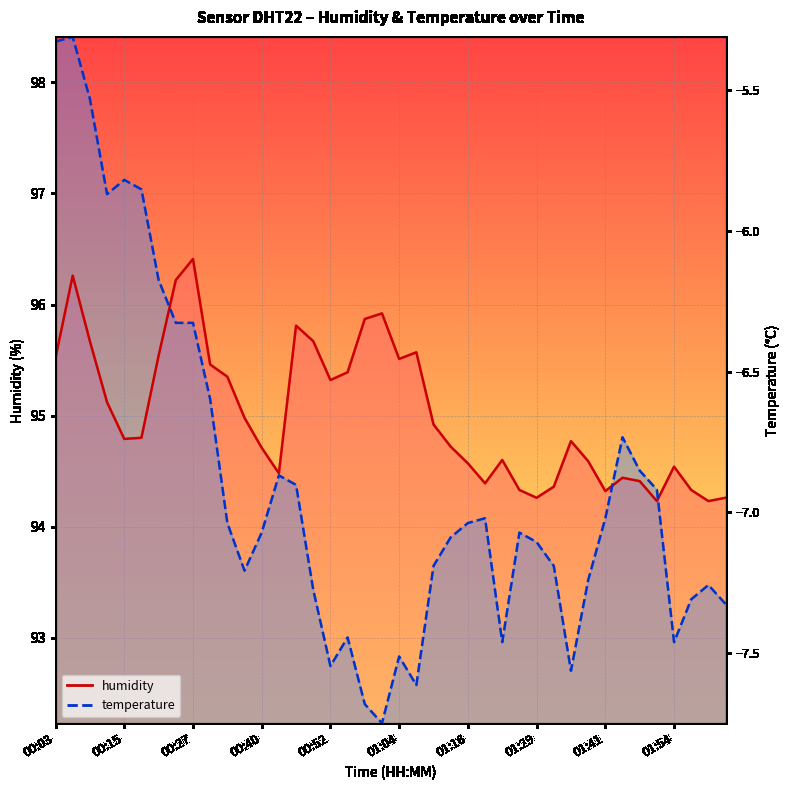

What is the spread (max minus min) of values at 30?

2.1